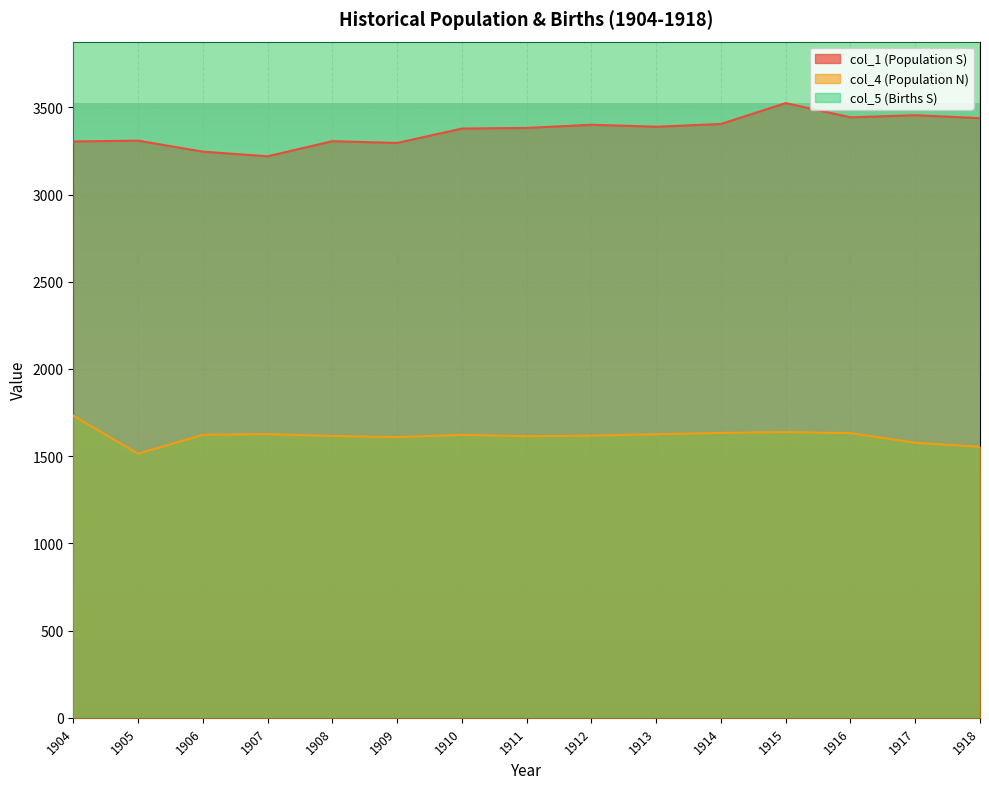

At which category does the chart reach its peak across all series?

1912